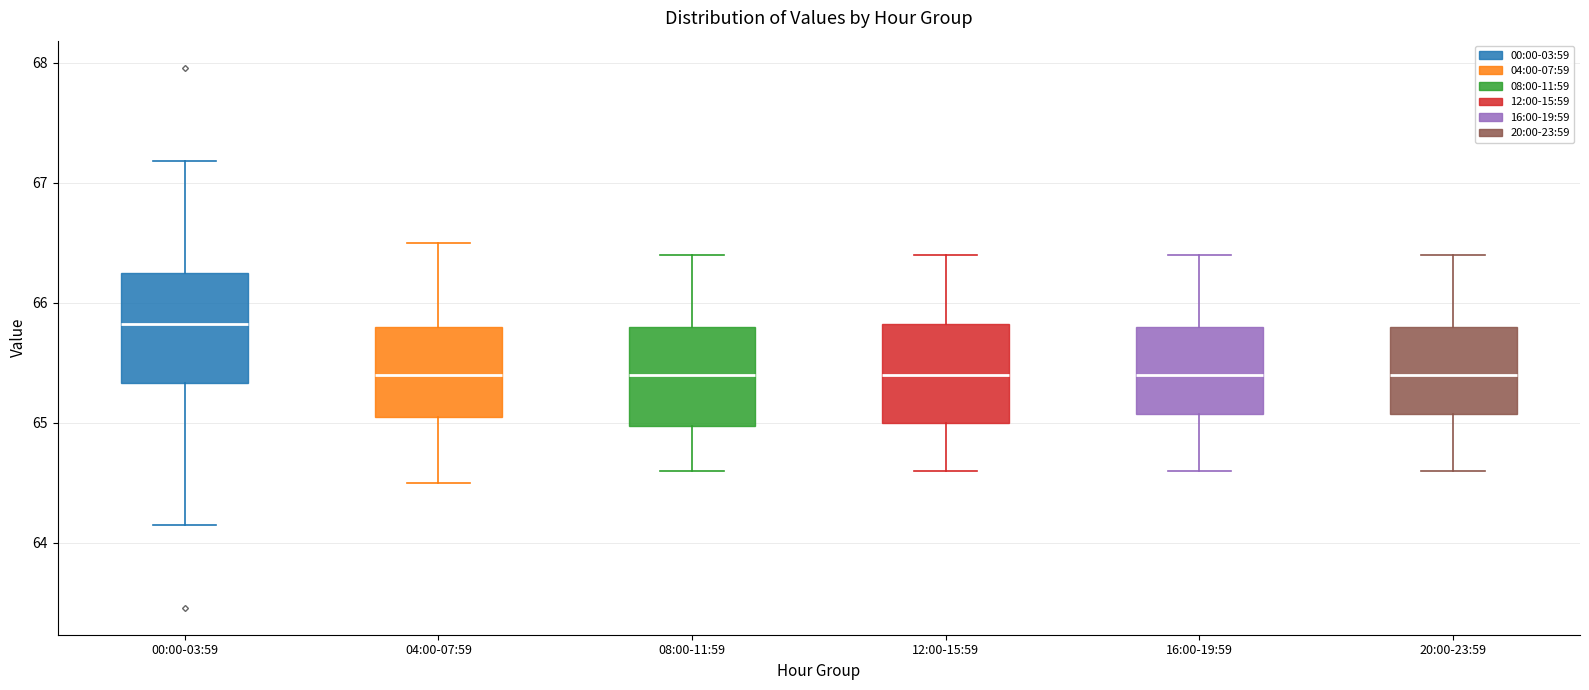

Reading left to right, read every box against the y-axis: the position of its median line, the range the box covers, and the ends of its whiskers. The values are not printed on the chart, so give them approximately, as read against the axis.

00:00-03:59: median 65.8, box 65.3 to 66.3, whiskers 64.2 to 67.2
04:00-07:59: median 65.4, box 65.1 to 65.8, whiskers 64.5 to 66.5
08:00-11:59: median 65.4, box 65.0 to 65.8, whiskers 64.6 to 66.4
12:00-15:59: median 65.4, box 65.0 to 65.8, whiskers 64.6 to 66.4
16:00-19:59: median 65.4, box 65.1 to 65.8, whiskers 64.6 to 66.4
20:00-23:59: median 65.4, box 65.1 to 65.8, whiskers 64.6 to 66.4